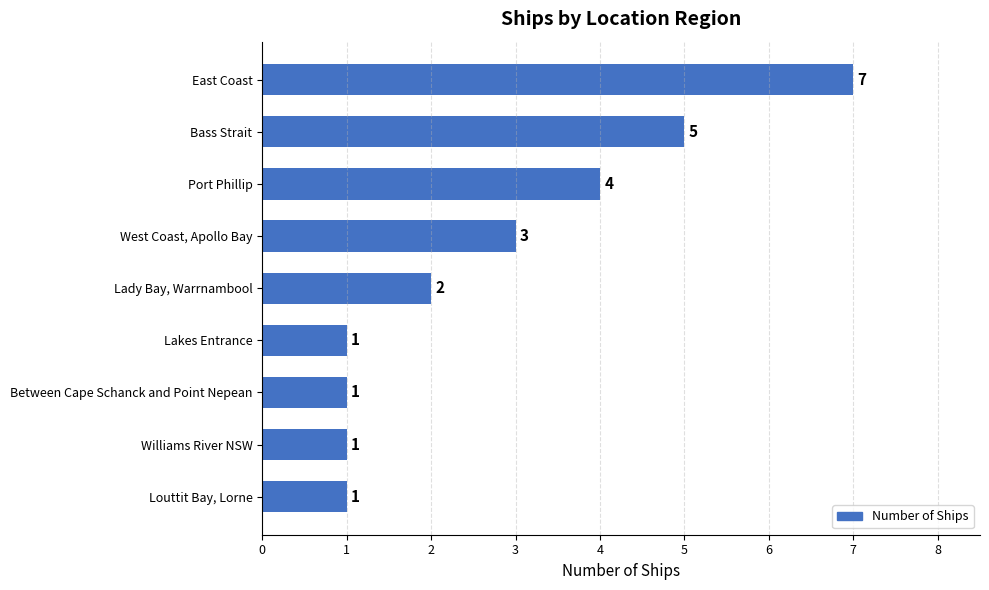

Reading top to bottom, extract all data points from this chart.

East Coast=7	Bass Strait=5	Port Phillip=4	West Coast, Apollo Bay=3	Lady Bay, Warrnambool=2	Lakes Entrance=1	Between Cape Schanck and Point Nepean=1	Williams River NSW=1	Louttit Bay, Lorne=1